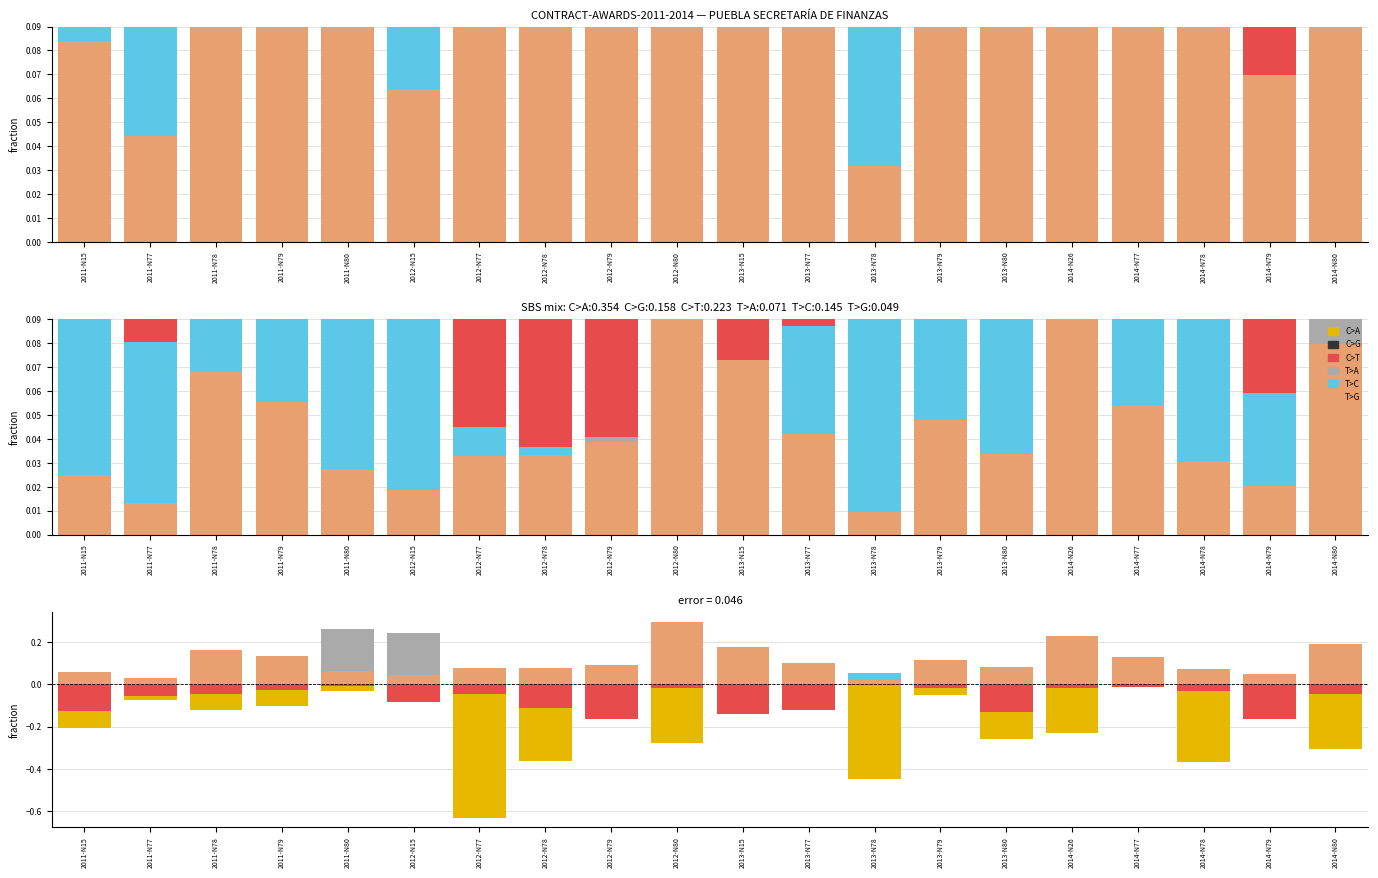

Reading left to right, list all the values displayed in this chart.

C>A: -0.2	-0.1	-0.1	-0.1	-0.0	-0.1	-0.6	-0.4	-0.1	-0.3	-0.1	-0.1	-0.4	-0.1	-0.3	-0.2	-0.0	-0.4	-0.1	-0.3
C>G: 0.0	0.0	0.0	0.0	0.0	0.0	0.0	0.0	0.0	0.0	0.0	0.0	0.0	0.0	0.0	0.0	0.0	0.0	0.0	0.0
C>T: -0.1	-0.1	-0.0	-0.0	-0.0	-0.1	-0.0	-0.1	-0.2	-0.0	-0.1	-0.1	-0.0	-0.0	-0.1	-0.0	-0.0	-0.0	-0.2	-0.0
T>A: 0.0	0.0	0.1	0.1	0.3	0.2	0.0	0.0	0.1	0.0	0.1	0.1	0.0	0.1	0.1	0.2	0.1	0.1	0.0	0.2
T>C: 0.0	0.0	0.0	0.0	0.0	0.0	0.0	0.0	0.0	0.0	0.0	0.0	0.1	0.1	0.0	0.0	0.0	0.0	0.0	0.0
T>G: 0.1	0.0	0.2	0.1	0.1	0.0	0.1	0.1	0.1	0.3	0.2	0.1	0.0	0.1	0.1	0.2	0.1	0.1	0.0	0.2